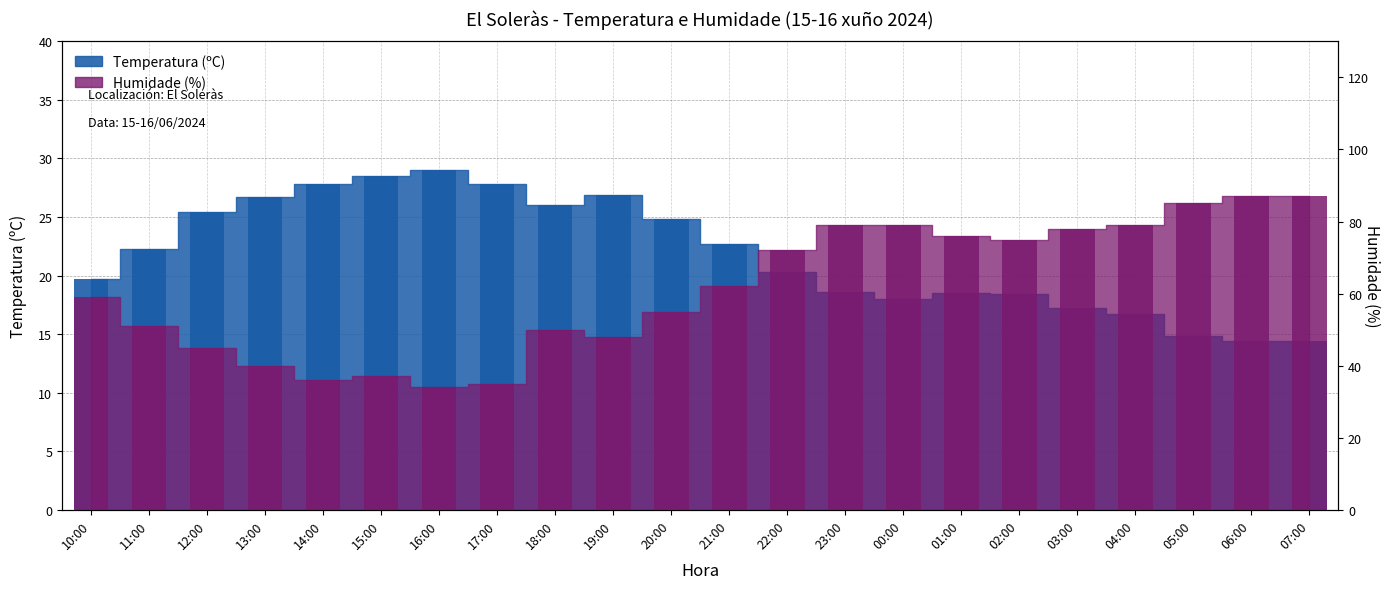

Rank the series by their maximum value, from highest to lowest.

Humidade (%), Temperatura (ºC)